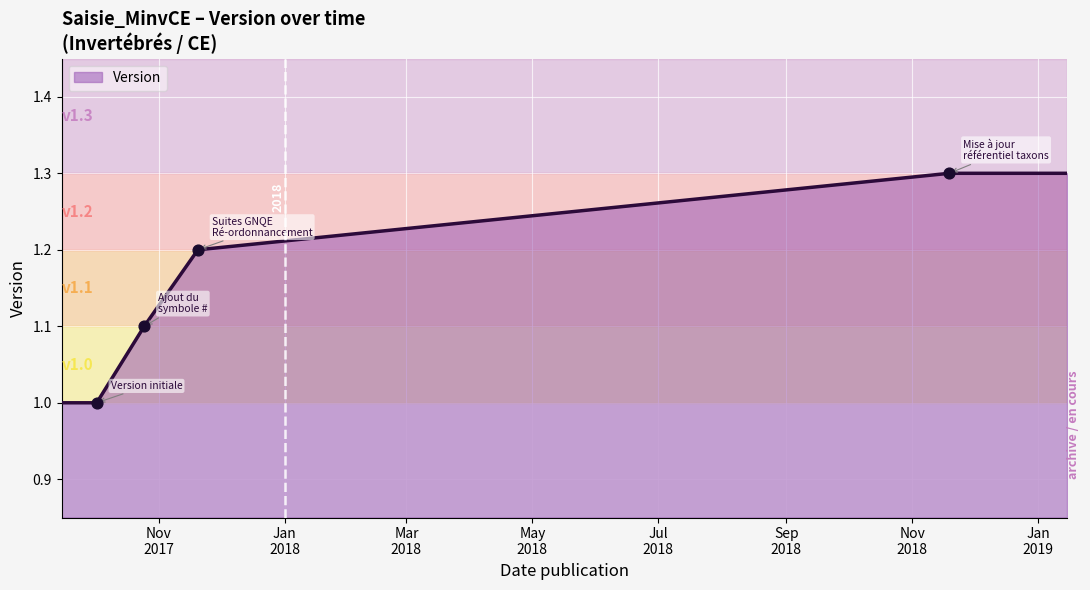

What is the greatest value displayed?

1.3